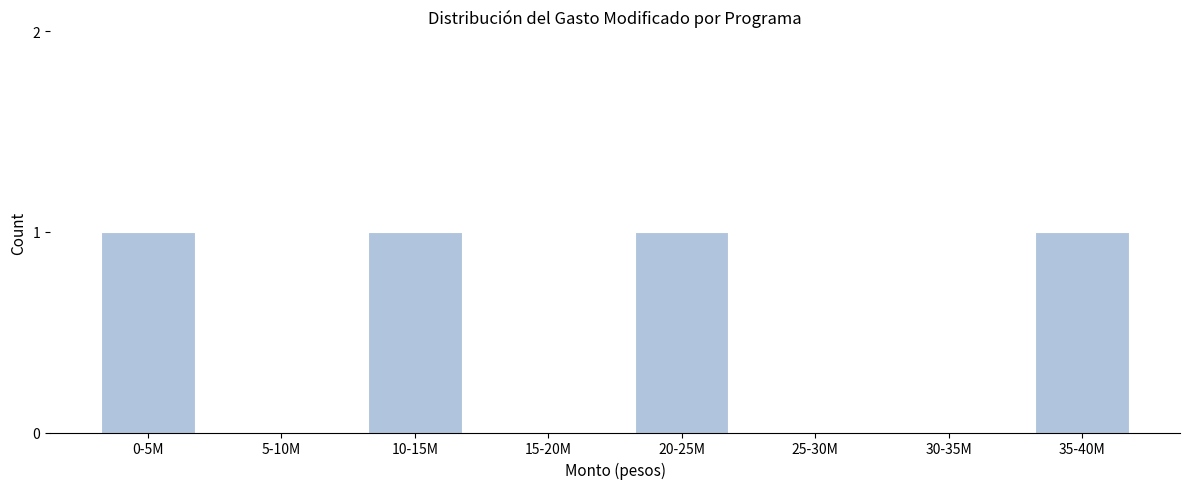

Reading right to left, transcribe all the data shown in this chart.

35-40M=1	30-35M=0	25-30M=0	20-25M=1	15-20M=0	10-15M=1	5-10M=0	0-5M=1